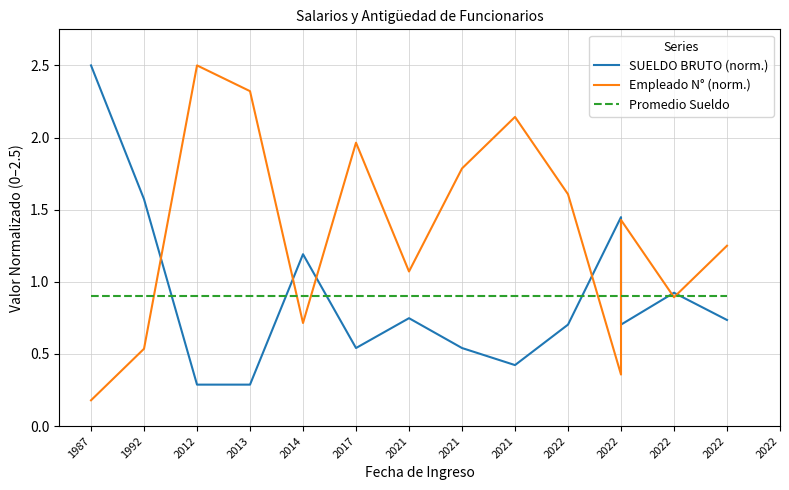

Where is the first local maximum for SUELDO BRUTO (norm.)?

2014